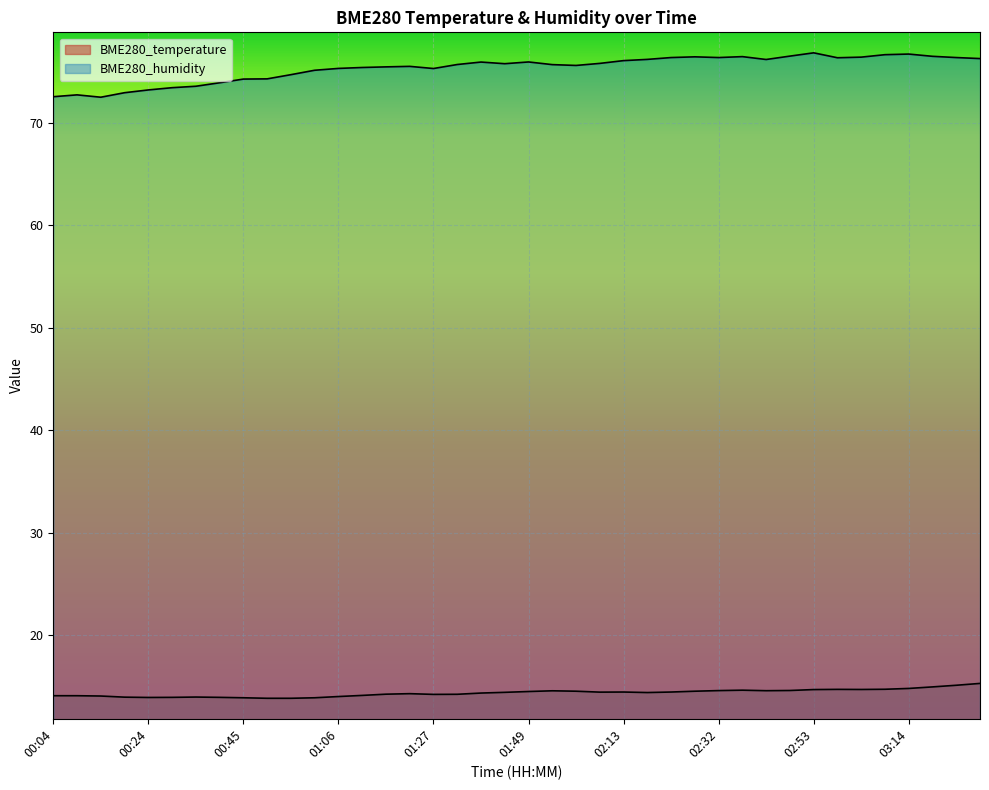

Rank the series by their maximum value, from lowest to highest.

BME280_temperature, BME280_humidity